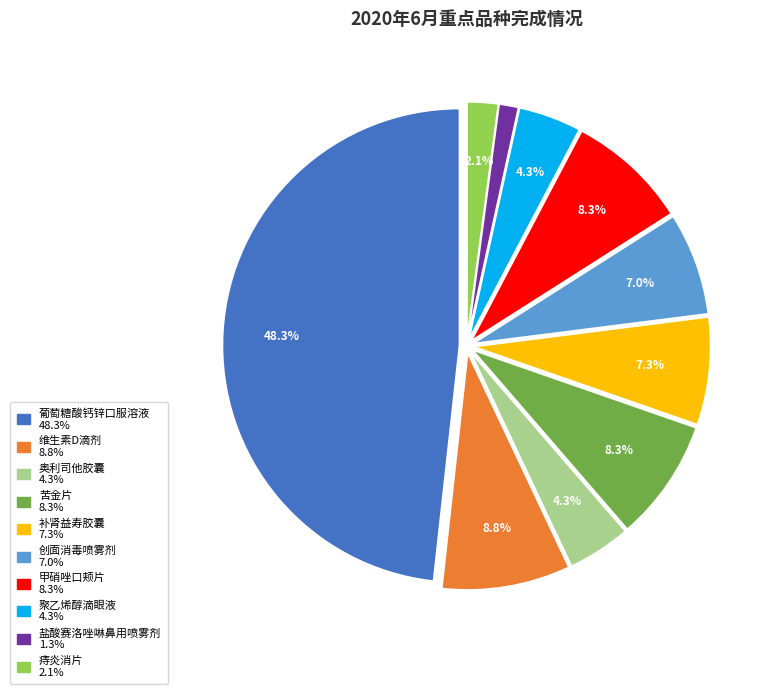

How many segments does this pie chart have?

10